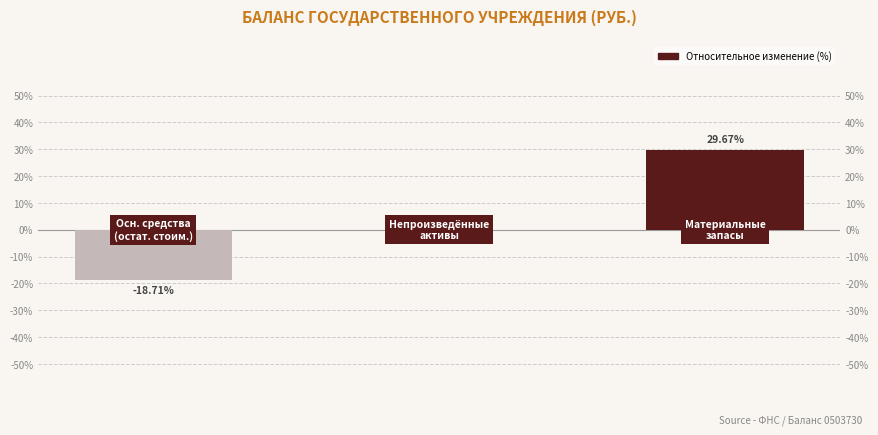

The value at 0 is -0.2. True or false?

True